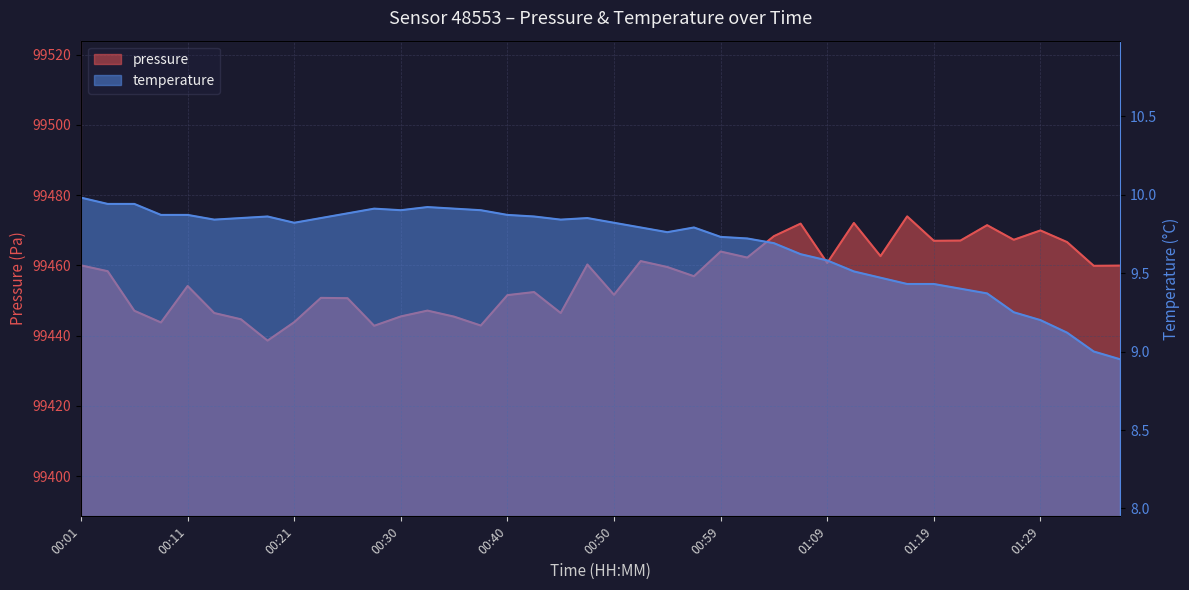

What is the difference between the maximum and minimum values in the pressure series?

35.4